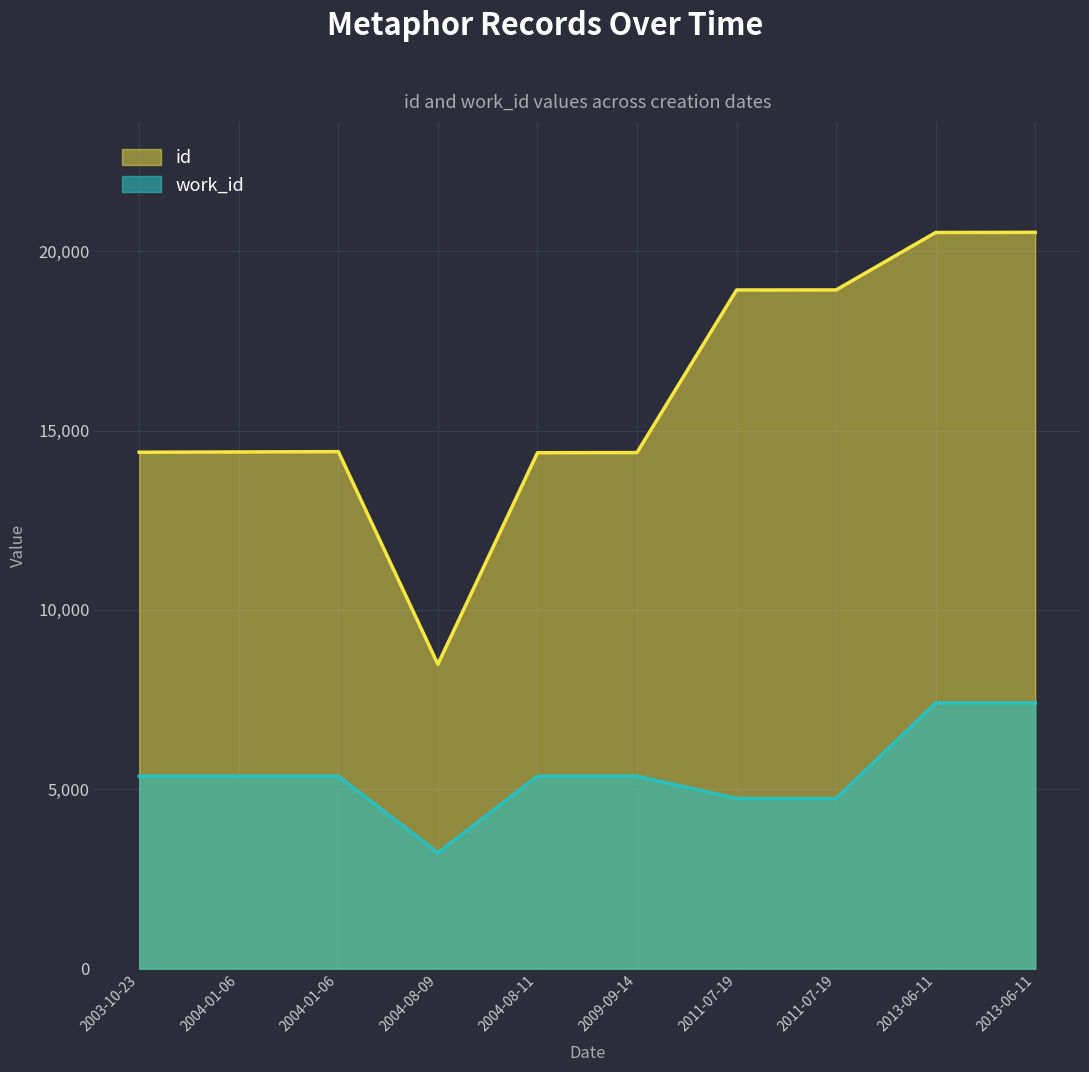

What are all the series names shown in the legend?

id, work_id